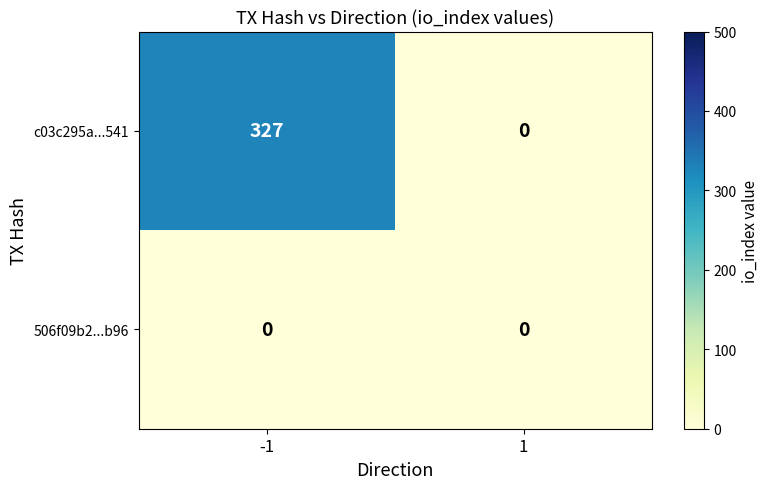

Reading left to right, extract all data points from this chart.

c03c295a...541: -1=327	1=0
506f09b2...b96: -1=0	1=0